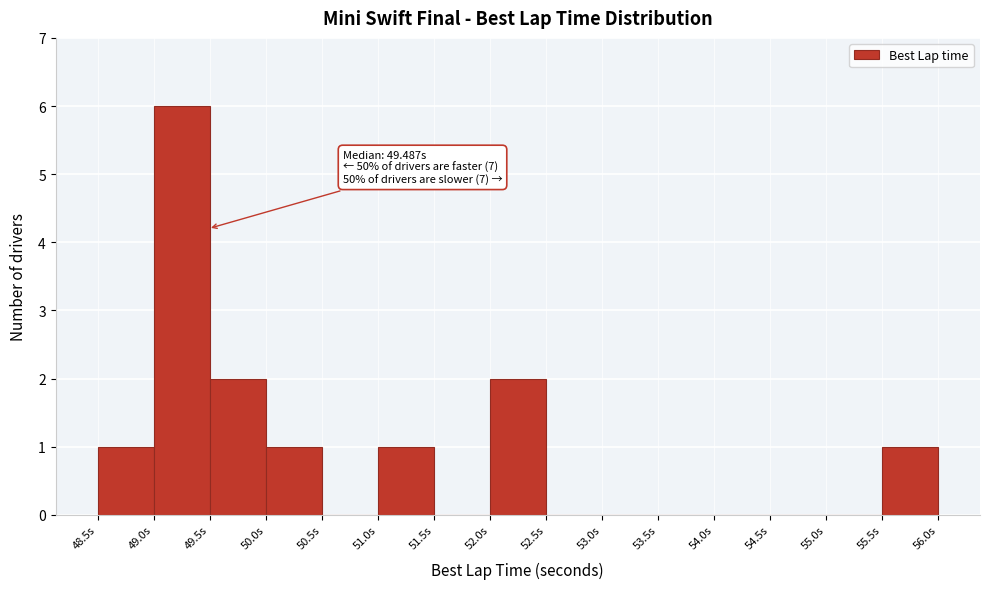

Over which range of the x-axis is the bar tallest?

49.0 to 49.5